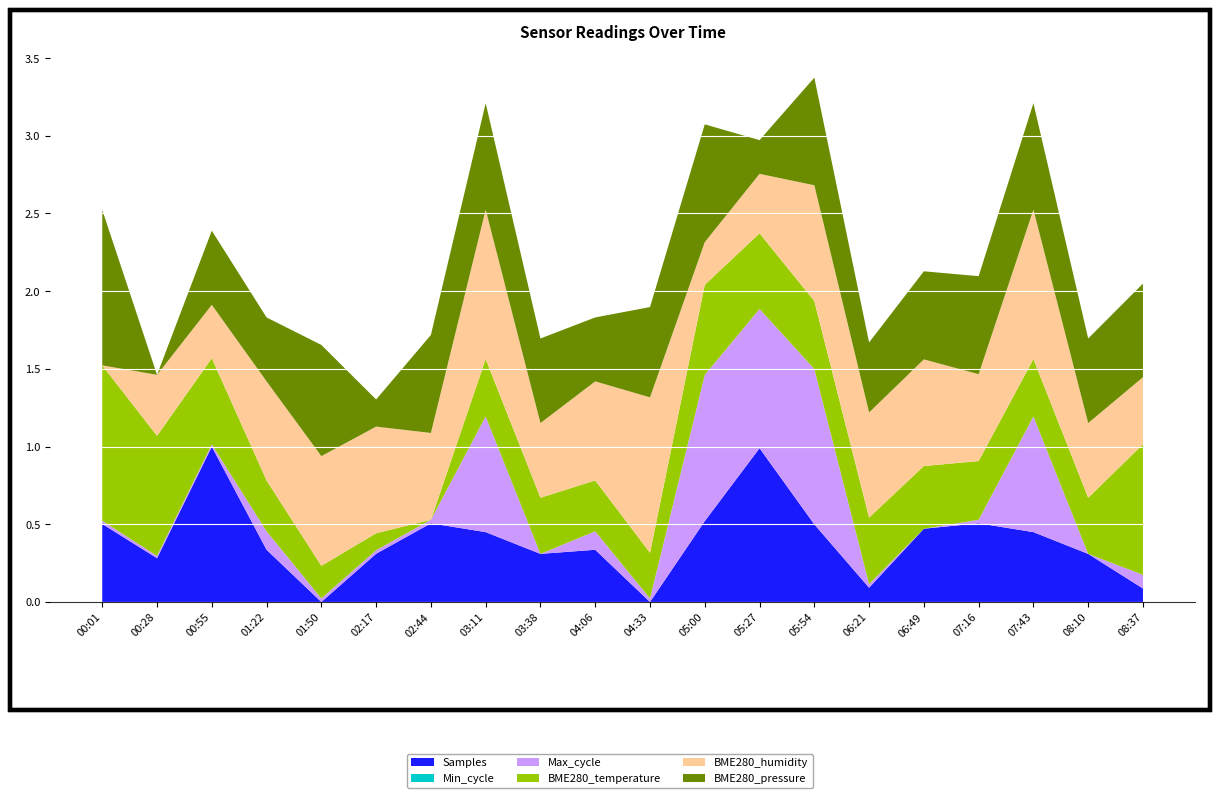

Reading right to left, extract all data points from this chart.

Samples: 4949787.0	4958036.0	4963221.0	4965323.0	4964033.0	4949982.0	4965076.0	4983219.0	4965850.0	4946578.0	4959018.0	4958036.0	4963221.0	4965323.0	4958070.0	4946578.0	4959018.0	4983602.0	4957016.0	4965170.0
Min_cycle: 28.0	28.0	28.0	28.0	28.0	28.0	28.0	28.0	28.0	28.0	28.0	28.0	28.0	28.0	28.0	28.0	28.0	28.0	28.0	28.0
Max_cycle: 19961.0	19918.0	20282.0	19929.0	19918.0	19929.0	20407.0	20356.0	20378.0	19929.0	19976.0	19918.0	20282.0	19929.0	19929.0	19929.0	19976.0	19925.0	19925.0	19928.0
BME280_temperature: 14.0	13.4	13.4	13.4	13.5	13.5	13.5	13.6	13.7	13.3	13.4	13.4	13.4	13.0	13.1	13.2	13.4	13.7	13.9	14.2
BME280_humidity: 40.6	40.7	41.2	40.8	40.9	40.9	41.0	40.6	40.5	41.2	40.9	40.7	41.2	40.8	40.9	40.9	40.9	40.6	40.6	40.2
BME280_pressure: 98763.9	98762.9	98765.4	98764.4	98763.3	98761.2	98765.5	98757.1	98766.7	98763.5	98760.5	98762.9	98765.4	98764.4	98756.3	98765.9	98760.5	98761.7	98753.2	98770.9